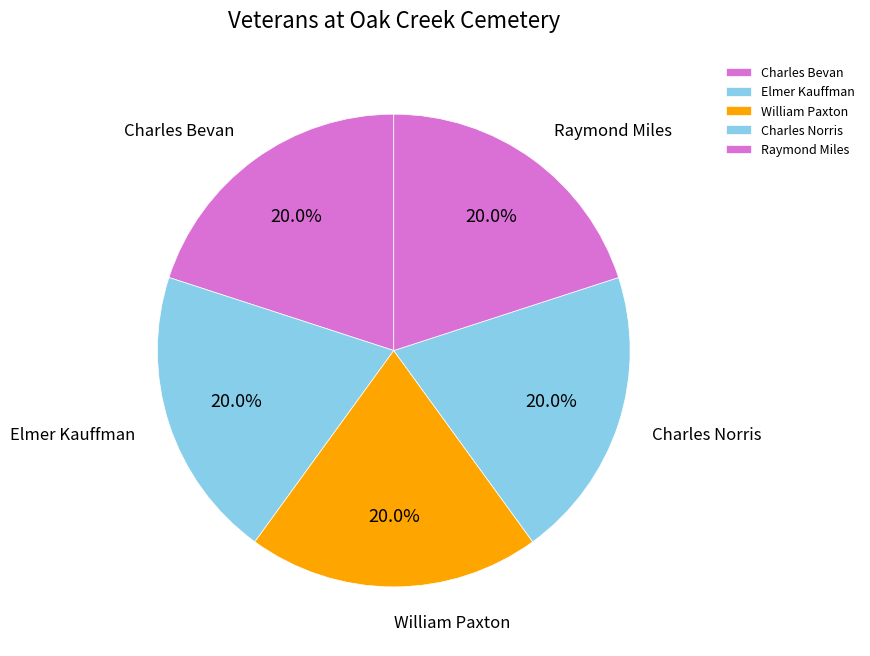

Is there a majority slice in this chart?

No